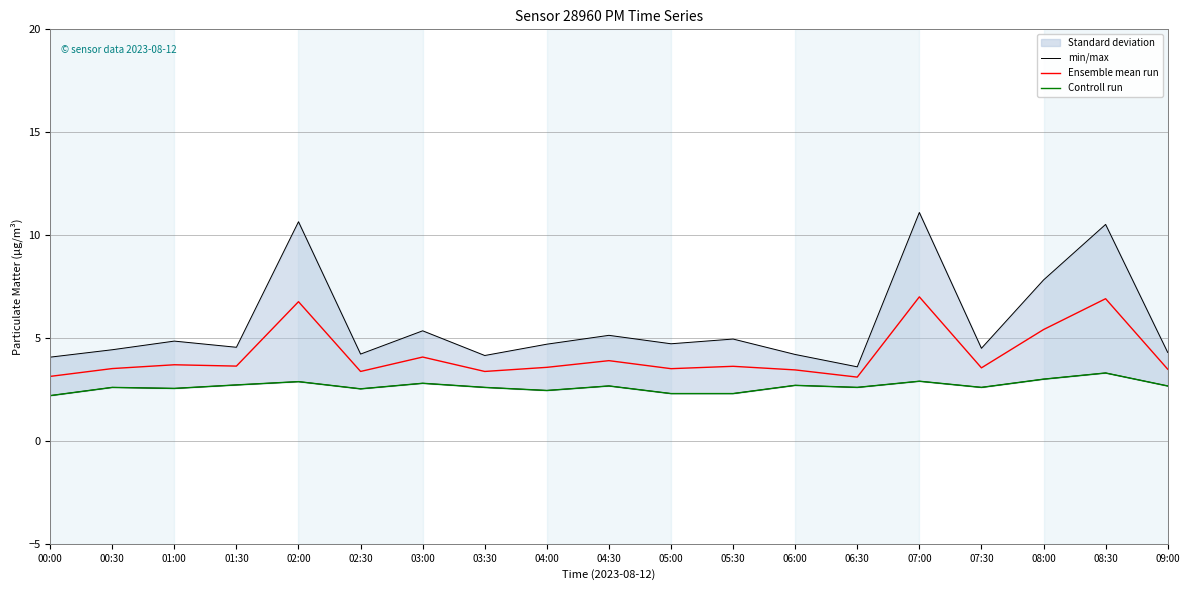

The value of Ensemble mean run at 09:00 is 4.8. True or false?

False